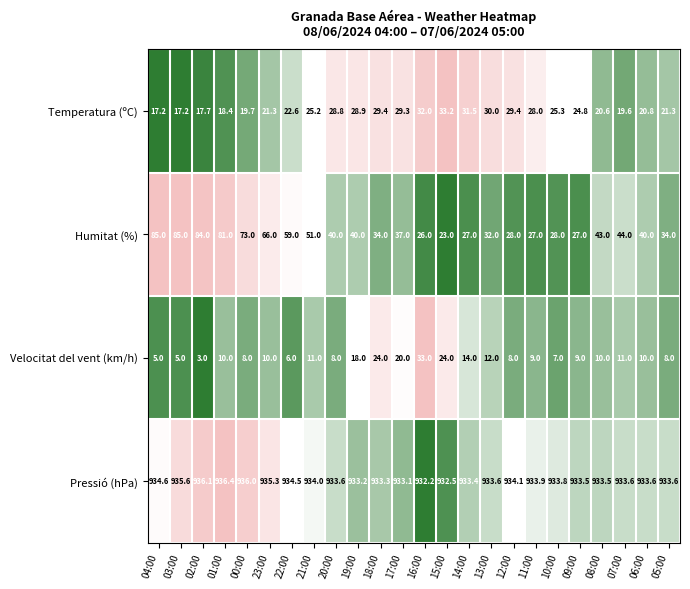

How many data points in Temperatura (ºC) are above 25?

12